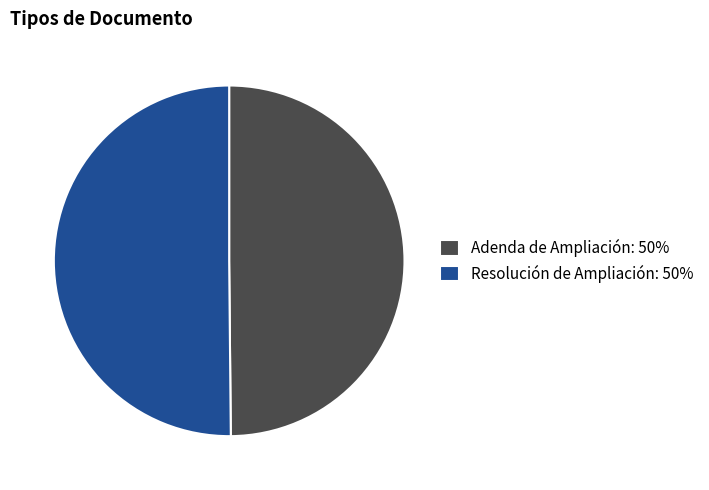

Do Resolución de Ampliación: 50% and Adenda de Ampliación: 50% together represent more than half of the pie?

Yes